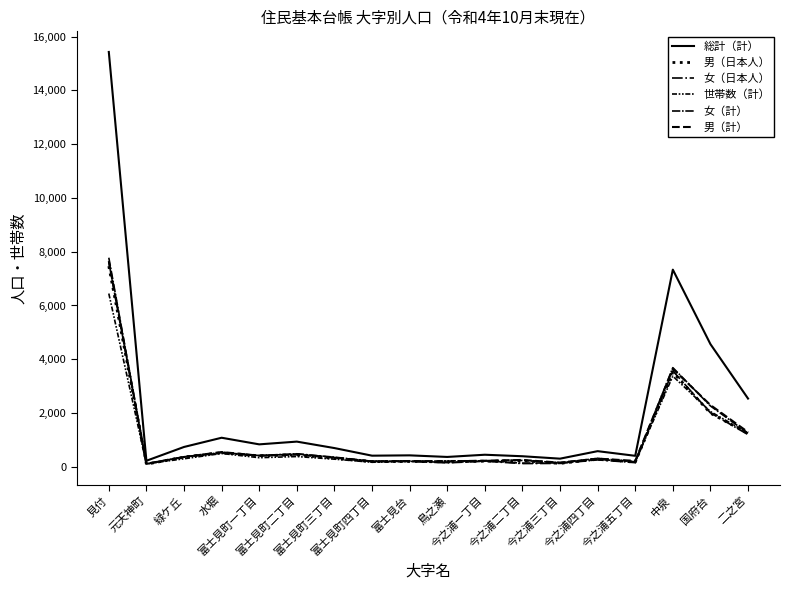

Does the chart have visible grid lines?

No